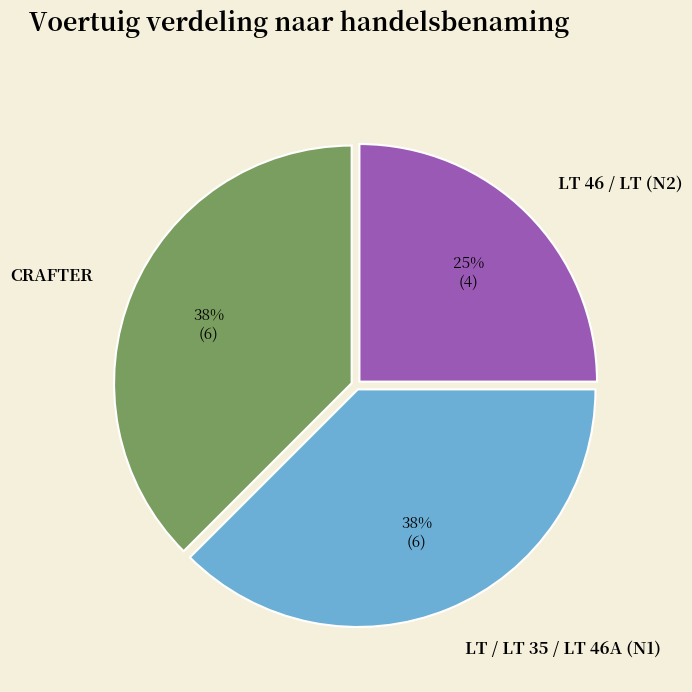

Which has a higher value, LT / LT 35 / LT 46A (N1) or LT 46 / LT (N2)?

LT / LT 35 / LT 46A (N1)